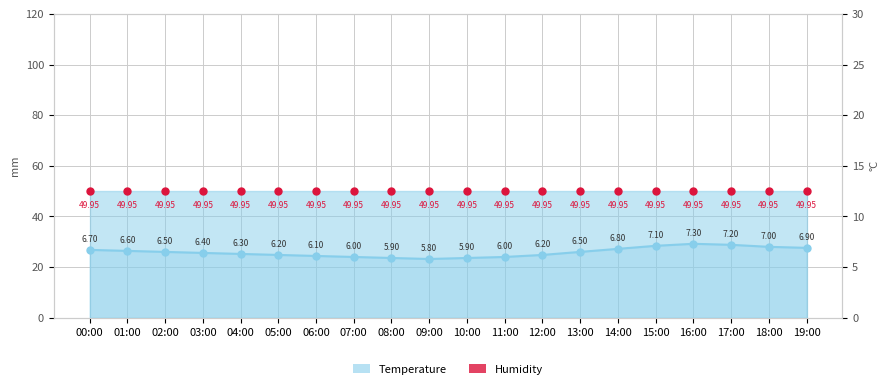

Reading left to right, what are all the values shown in this chart?

6.7	6.6	6.5	6.4	6.3	6.2	6.1	6.0	5.9	5.8	5.9	6.0	6.2	6.5	6.8	7.1	7.3	7.2	7.0	6.9